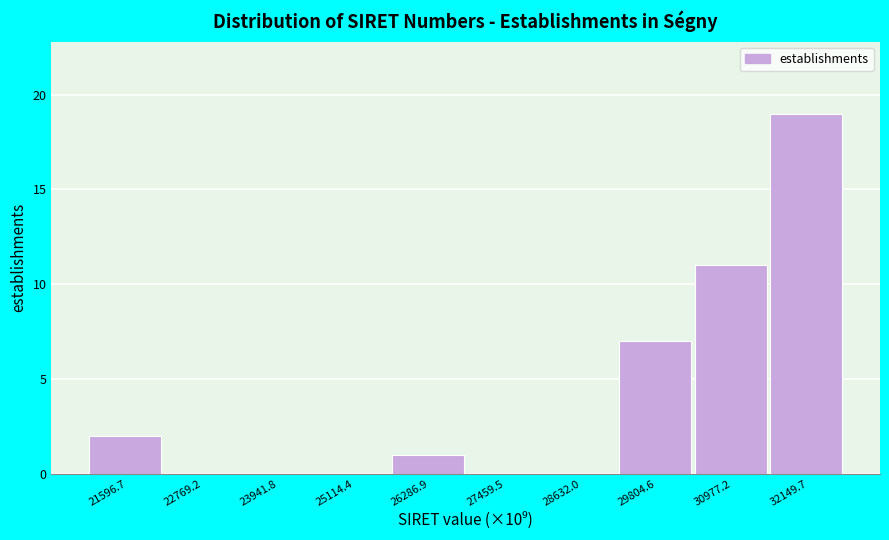

Reading left to right, transcribe this chart: for each bar, give the range it covers on the x-axis and its height. Neither the bar edges nor the heights are printed on the chart, so give them approximately, as read against the axes.

21000 to 22200: 2
22200 to 23400: 0
23400 to 24600: 0
24600 to 25800: 0
25800 to 26800: 1
26800 to 28000: 0
28000 to 29200: 0
29200 to 30400: 7
30400 to 31600: 11
31600 to 32800: 19